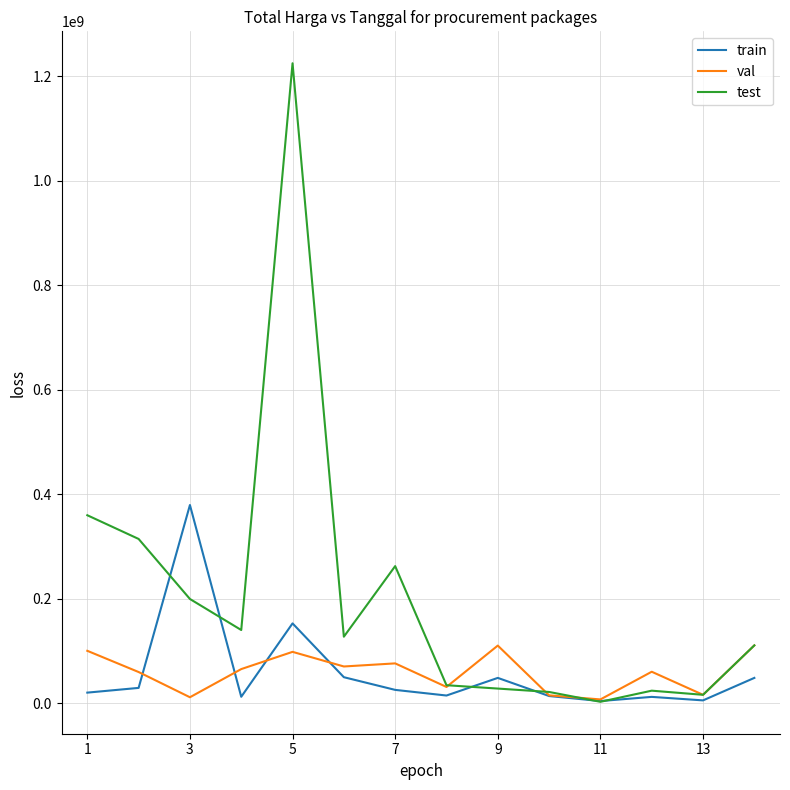

Rank the series by their maximum value, from highest to lowest.

test, train, val